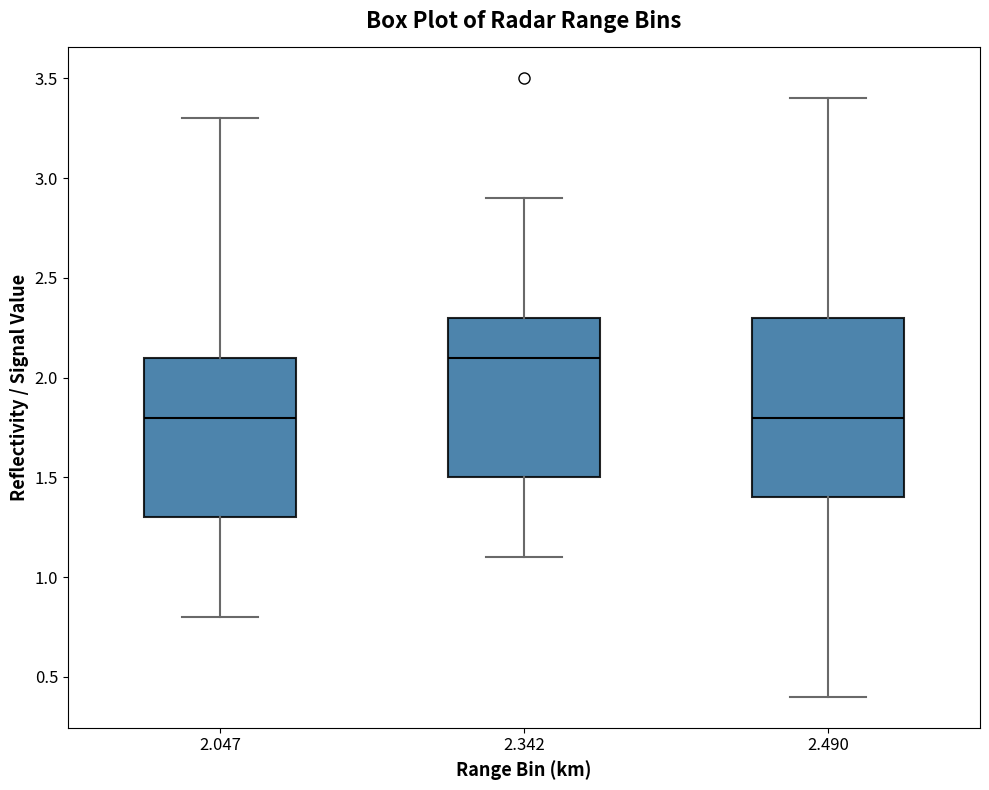

Comparing the boxes themselves (not the whiskers), which one is the tallest?

2.490